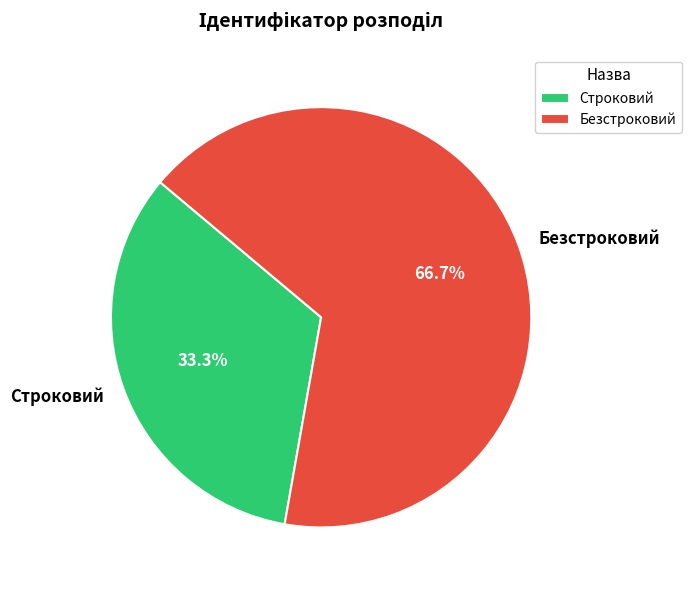

Does any single category account for the majority?

Yes